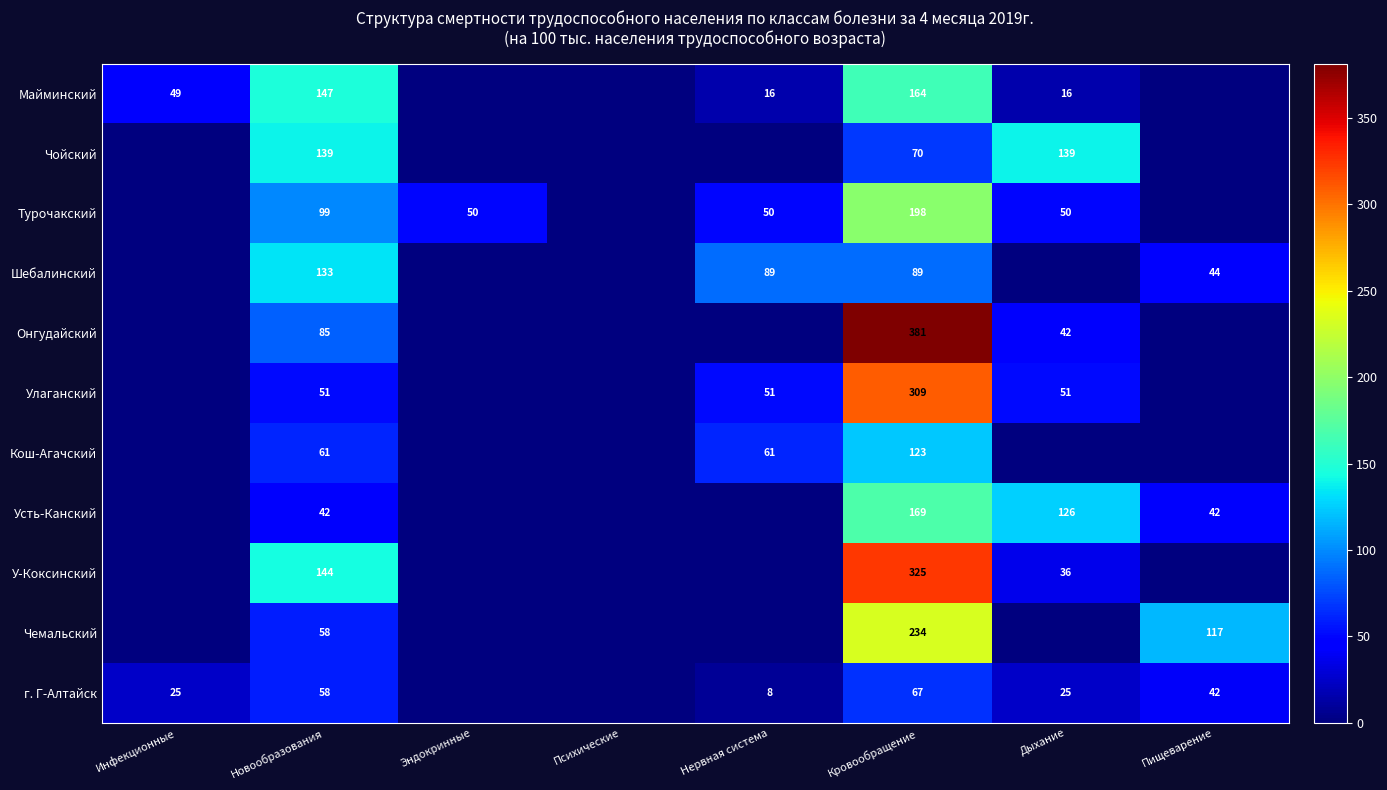

At which category is the sum across all series the highest?

Кровообращение